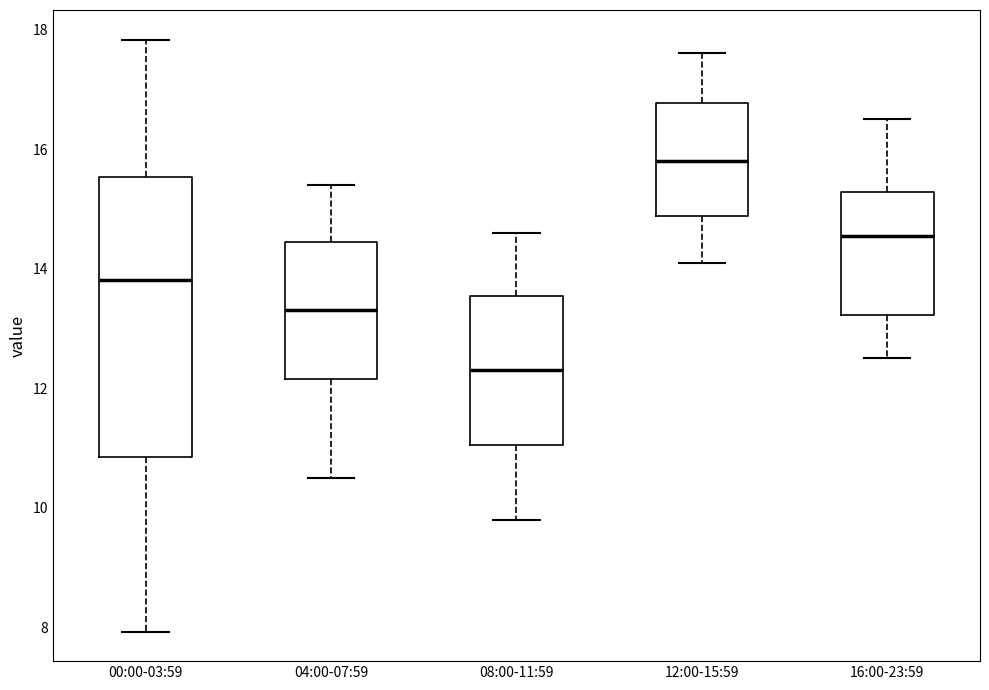

Which box is the tallest, from its lower edge to its upper edge?

00:00-03:59